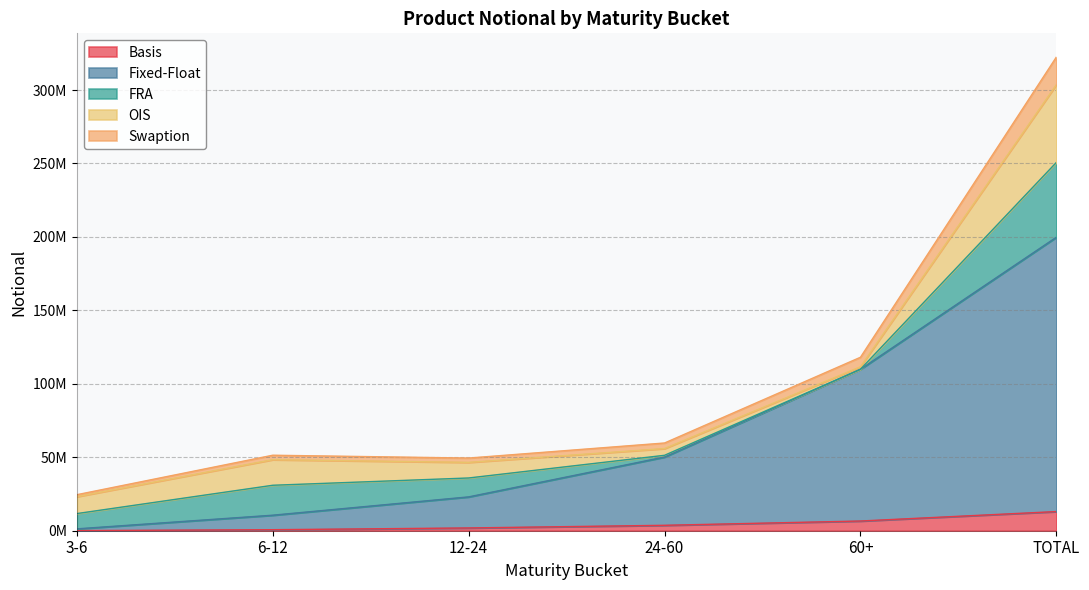

How many data points does each series have?

6